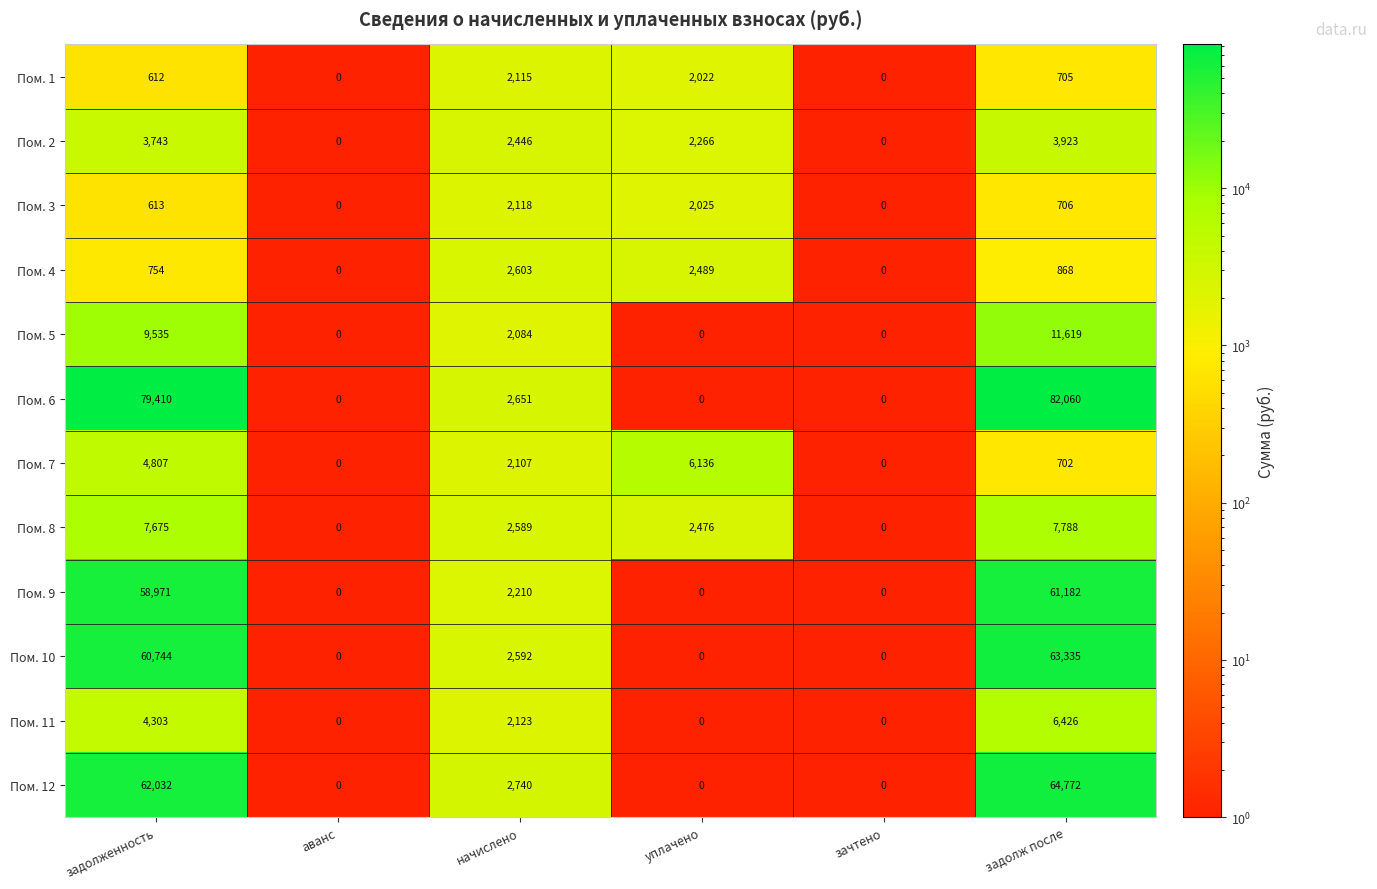

Which series has the widest spread of values?

Пом. 6